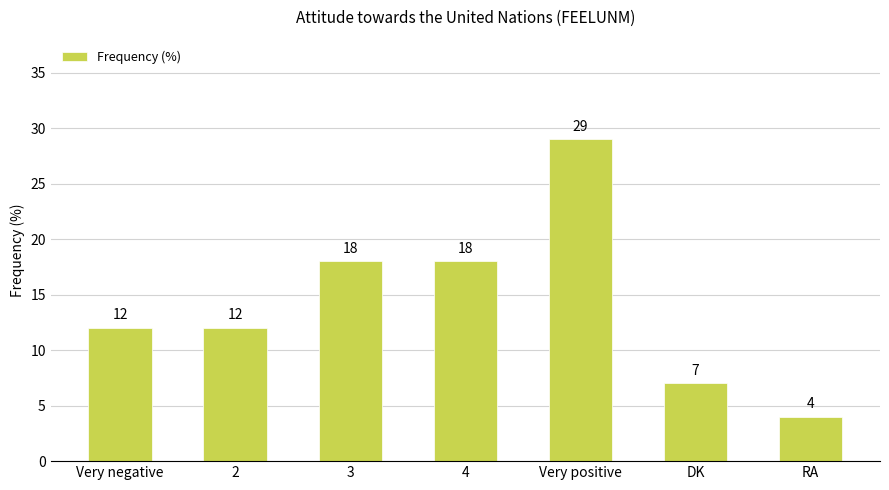

What is the change in value from 2 to 3?

+6